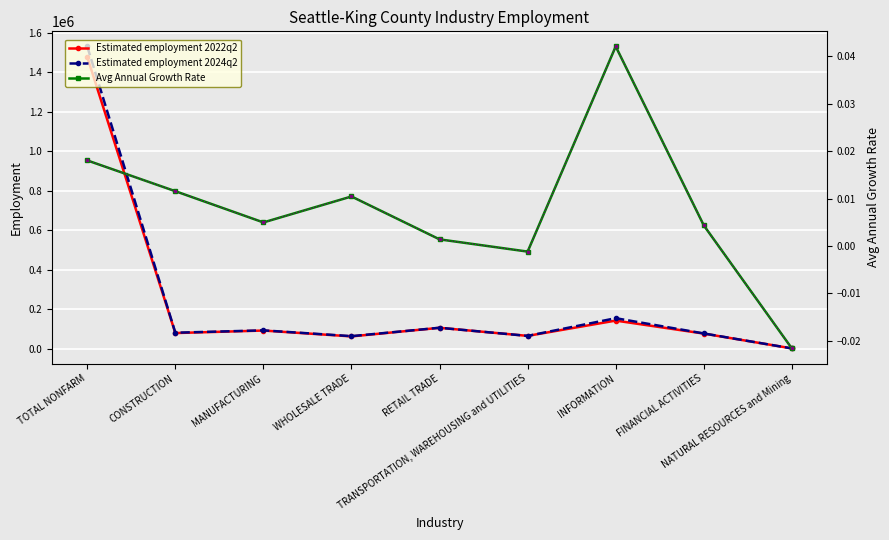

At which category does Avg Annual Growth Rate reach its first local peak?

WHOLESALE TRADE